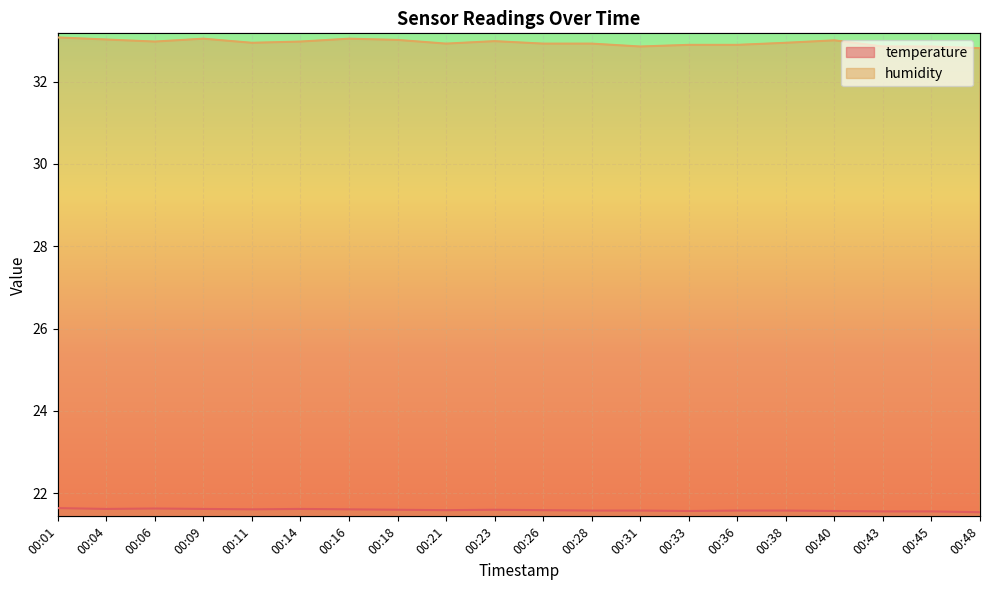

Reading right to left, what are all the values shown in this chart?

temperature: 21.5	21.6	21.6	21.6	21.6	21.6	21.6	21.6	21.6	21.6	21.6	21.6	21.6	21.6	21.6	21.6	21.6	21.6	21.6	21.6
humidity: 32.8	32.9	32.9	33.0	32.9	32.9	32.9	32.9	32.9	32.9	33.0	32.9	33.0	33.0	33.0	32.9	33.0	33.0	33.0	33.1